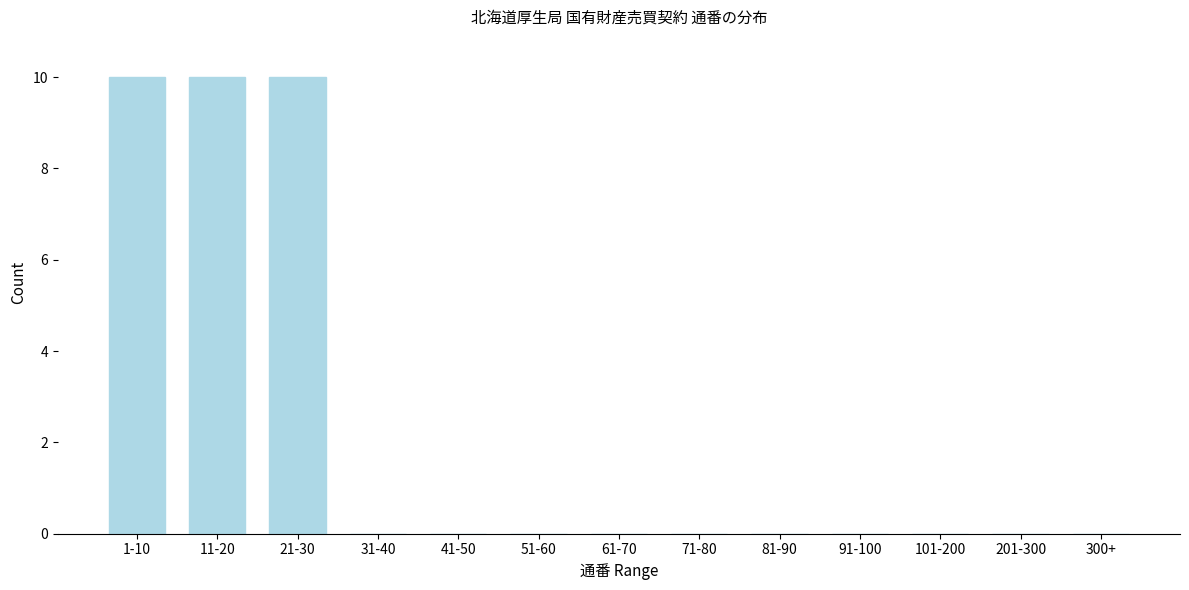

Reading left to right, extract all data points from this chart.

1-10=10	11-20=10	21-30=10	31-40=0	41-50=0	51-60=0	61-70=0	71-80=0	81-90=0	91-100=0	101-200=0	201-300=0	300+=0